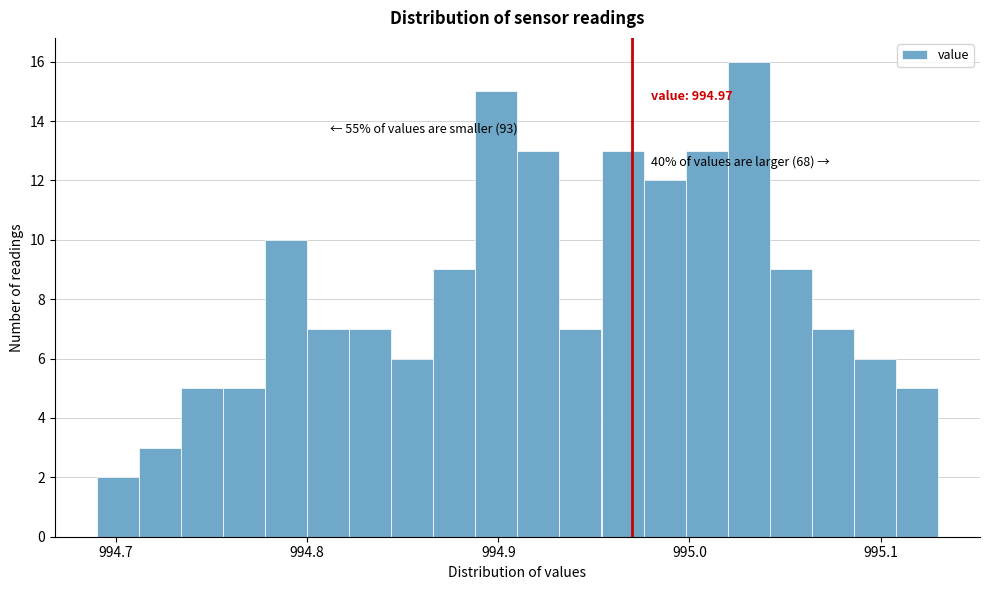

Around what value on the x-axis is the tallest bar? Give the approximate position of its centre, as read against the axis.

995.03